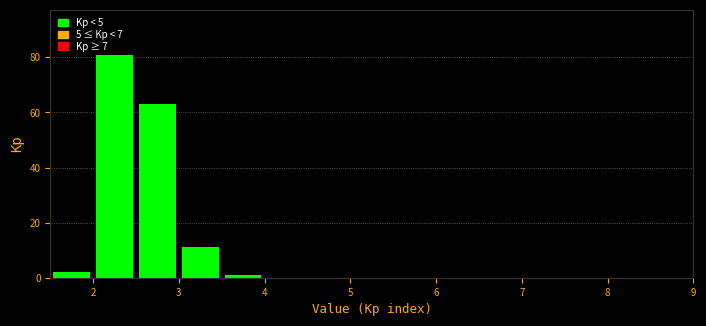

Over which range of the x-axis is the bar tallest?

2.0 to 2.5